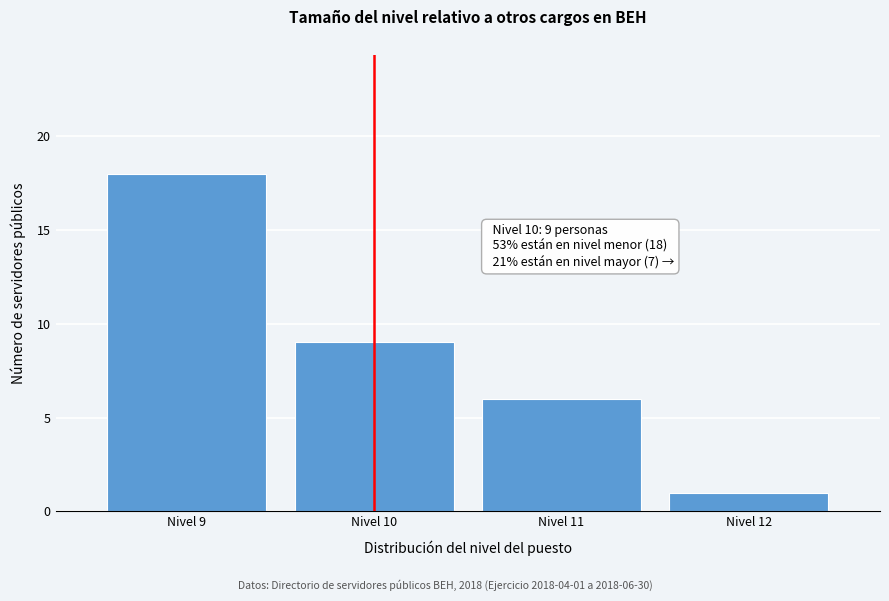

Reading left to right, extract all data points from this chart.

18	9	6	1